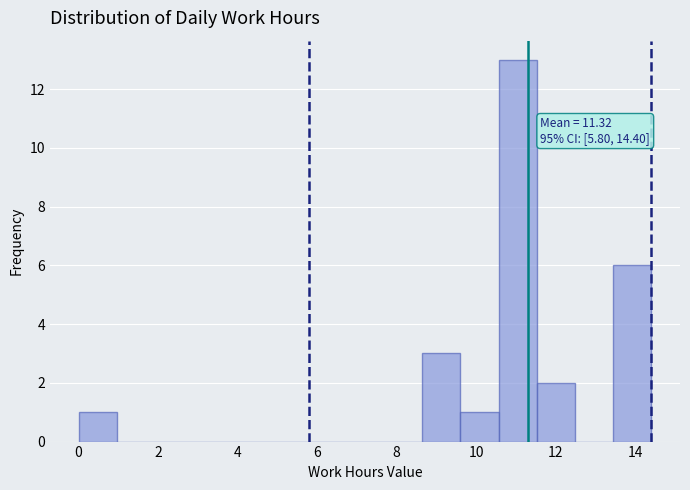

Over which range of the x-axis is the bar tallest?

10.6 to 11.6